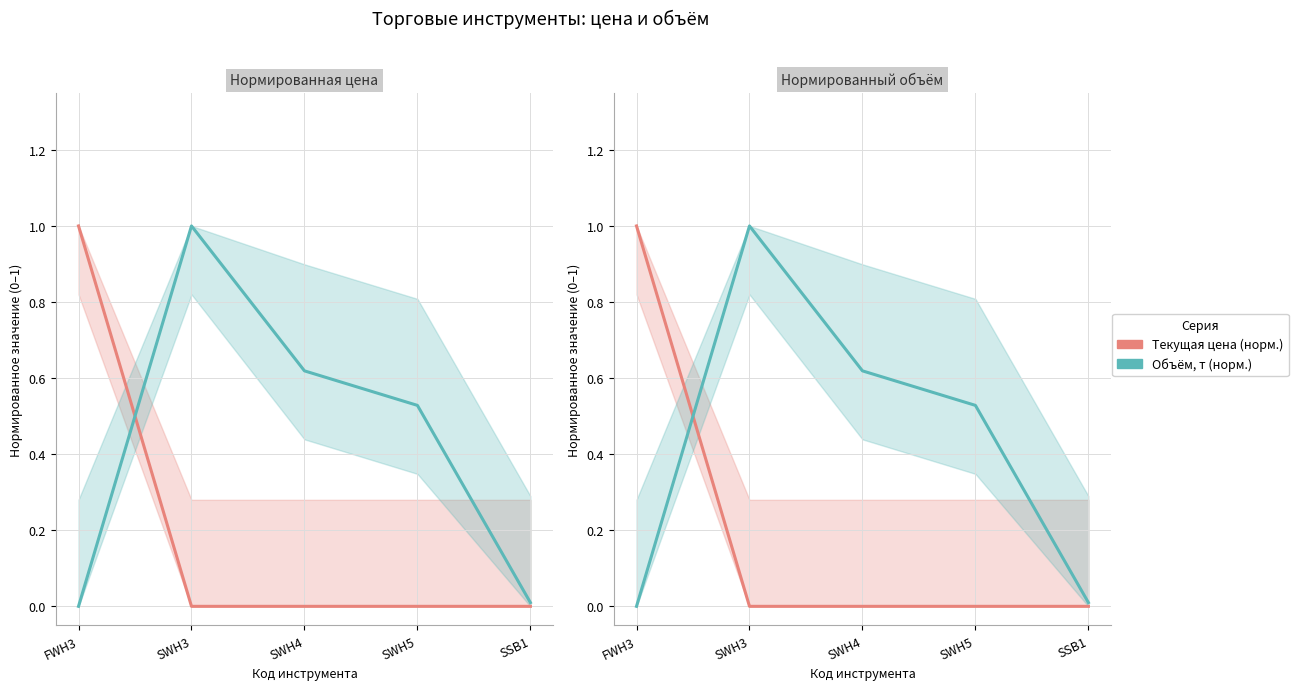

What is the difference between the maximum and minimum values in the Текущая цена (норм.) series?

1.0